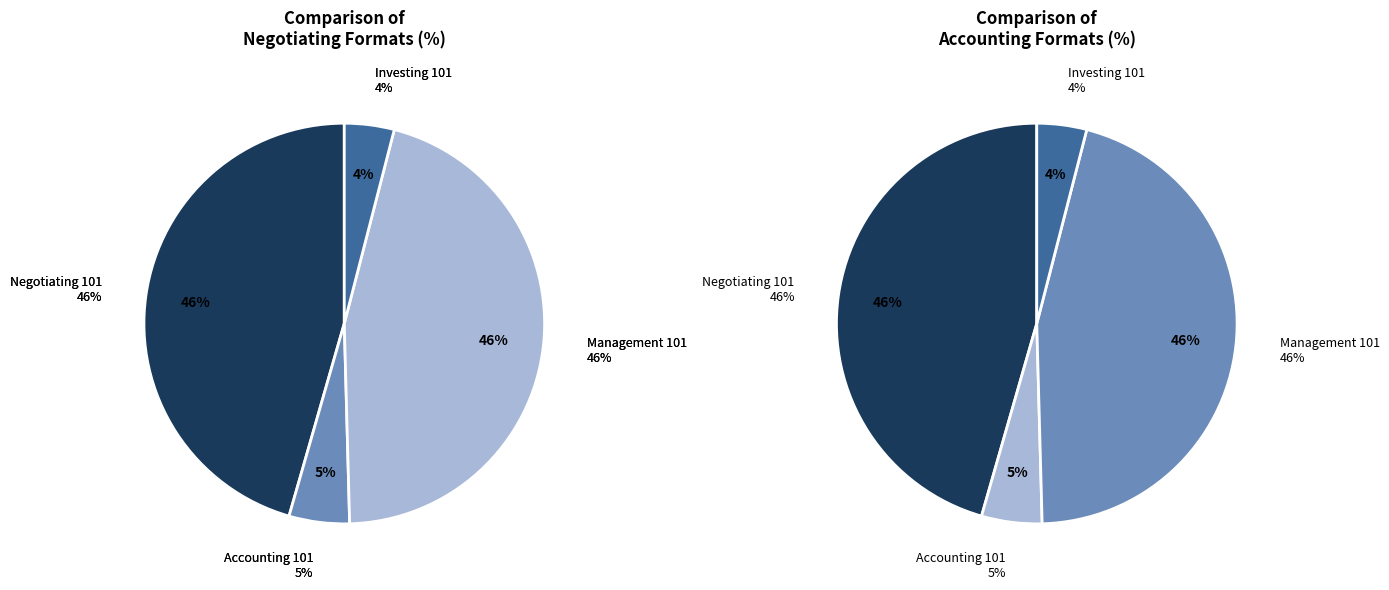

To the nearest percent, what is the difference between the largest and smallest slice percentages?

42%